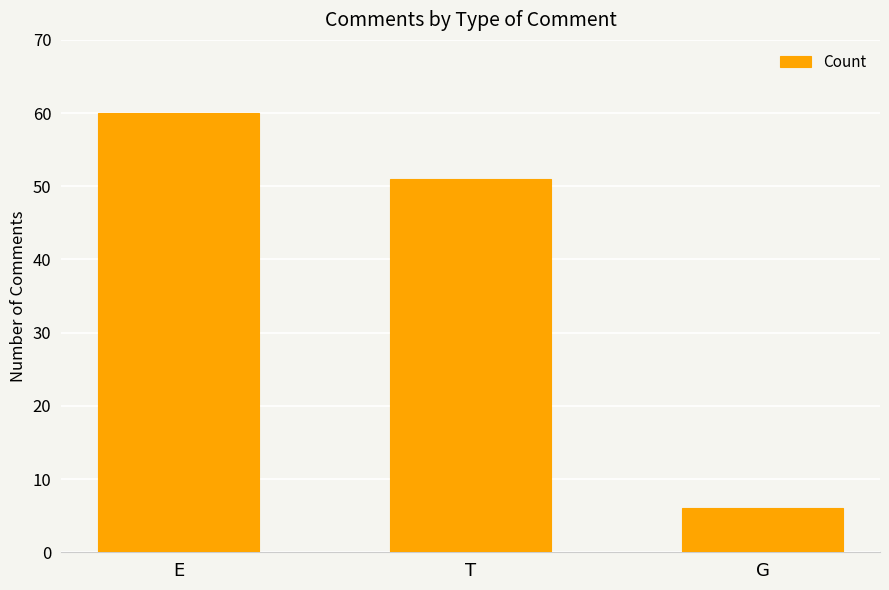

Reading left to right, what are all the values shown in this chart?

E=60	T=51	G=6